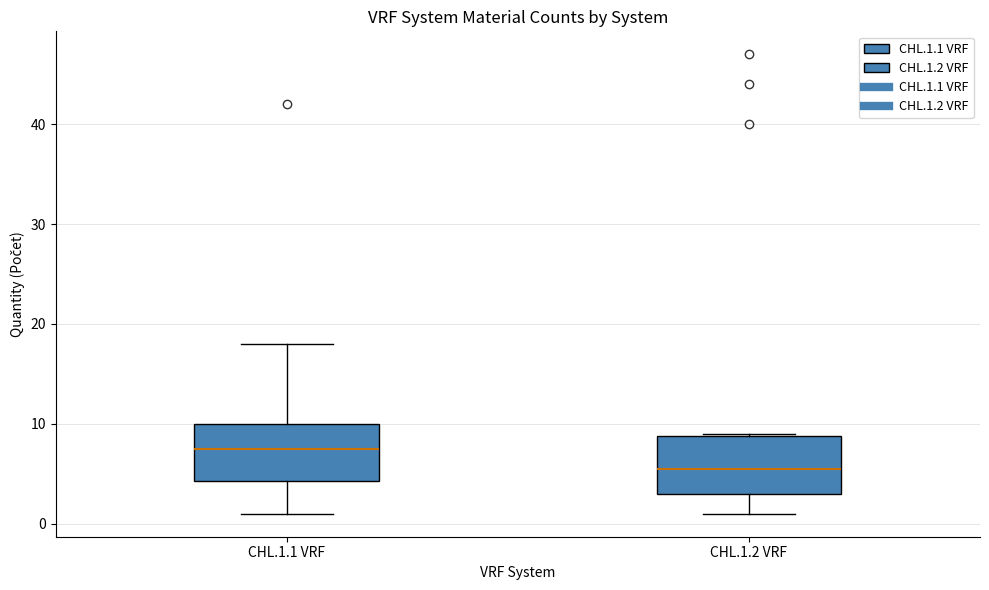

Where does the median line of the box for CHL.1.2 VRF sit on the y-axis? The values are not printed on the chart, so give them approximately, as read against the axis.

6